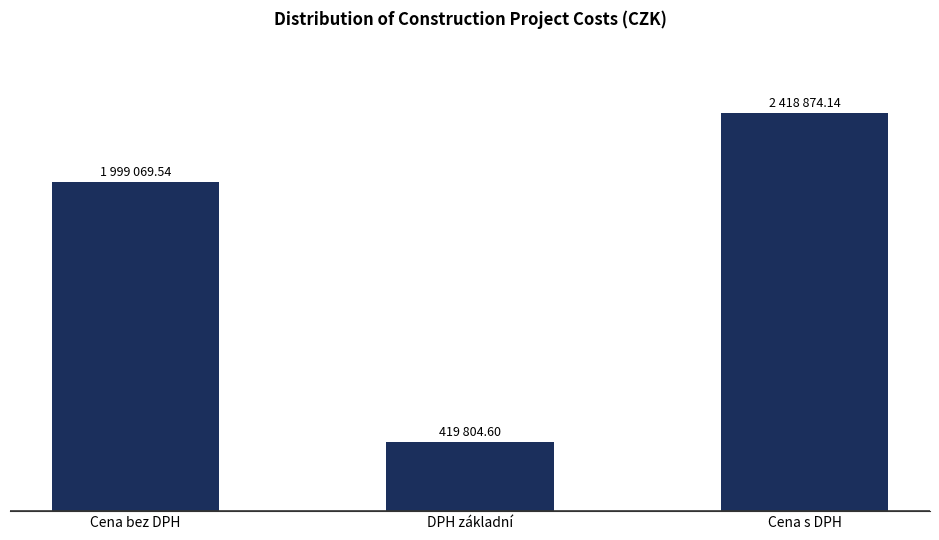

Does the chart contain any negative values?

No